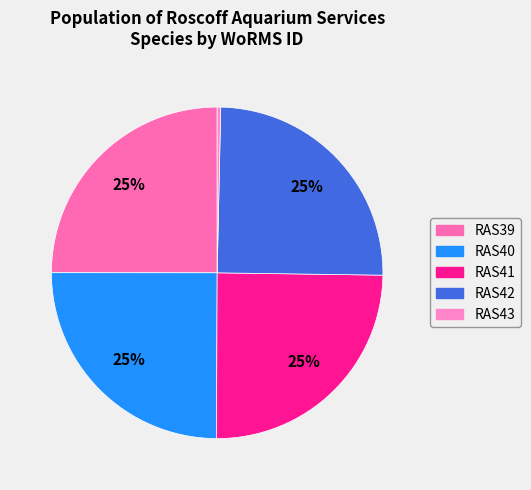

Is RAS43 the majority of the pie?

No